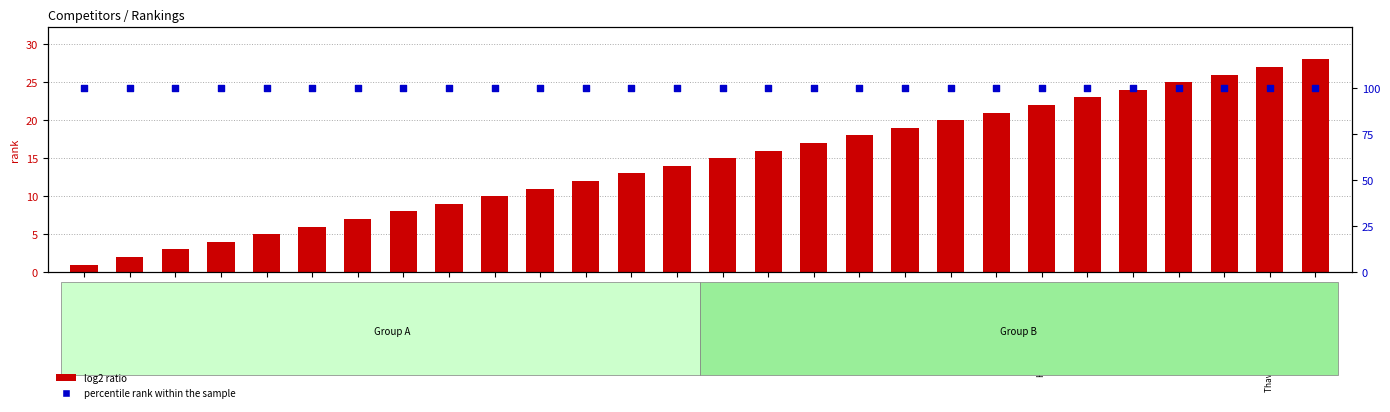

What are all the series names shown in the legend?

log2 ratio, percentile rank within the sample